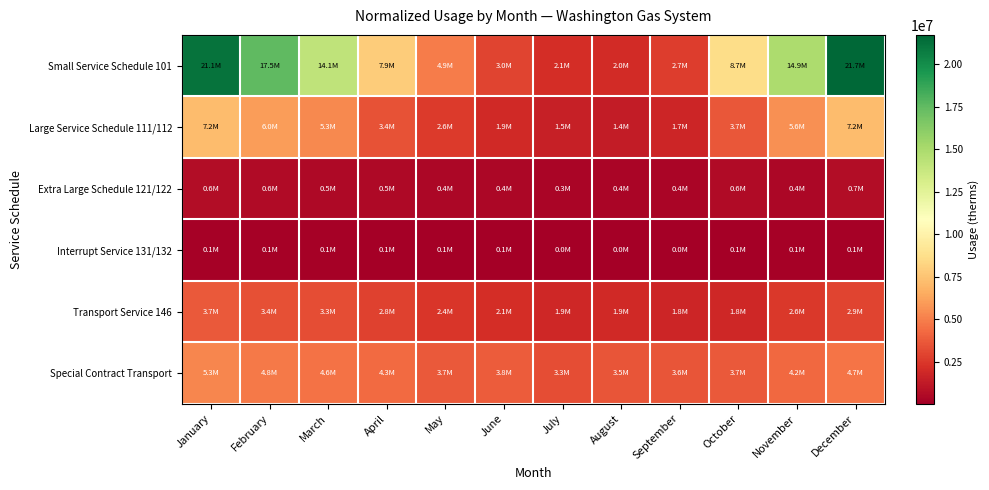

How many data points does each series have?

12